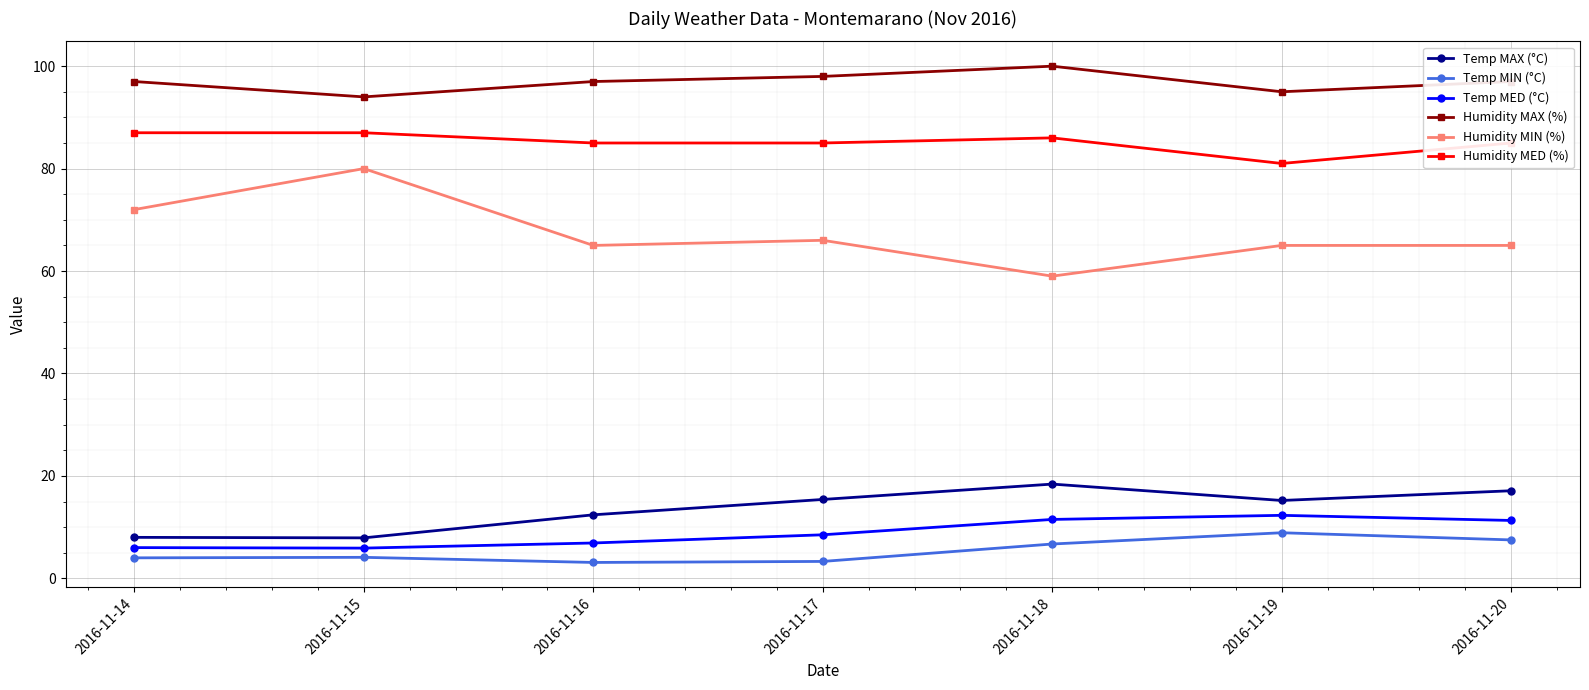

Rank the series by their maximum value, from highest to lowest.

Humidity MAX (%), Humidity MED (%), Humidity MIN (%), Temp MAX (°C), Temp MED (°C), Temp MIN (°C)